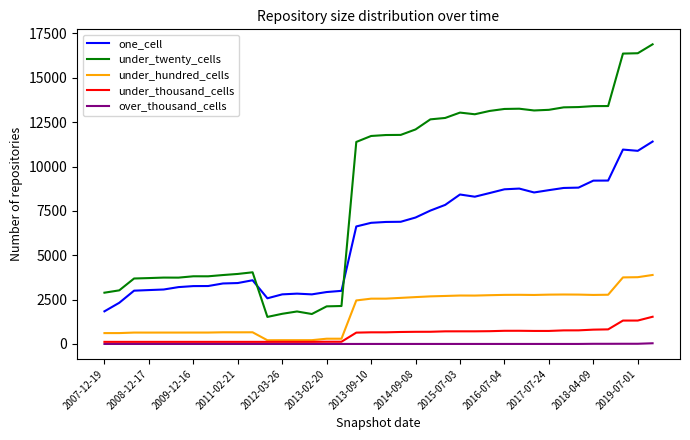

Rank the series by their maximum value, from lowest to highest.

over_thousand_cells, under_thousand_cells, under_hundred_cells, one_cell, under_twenty_cells